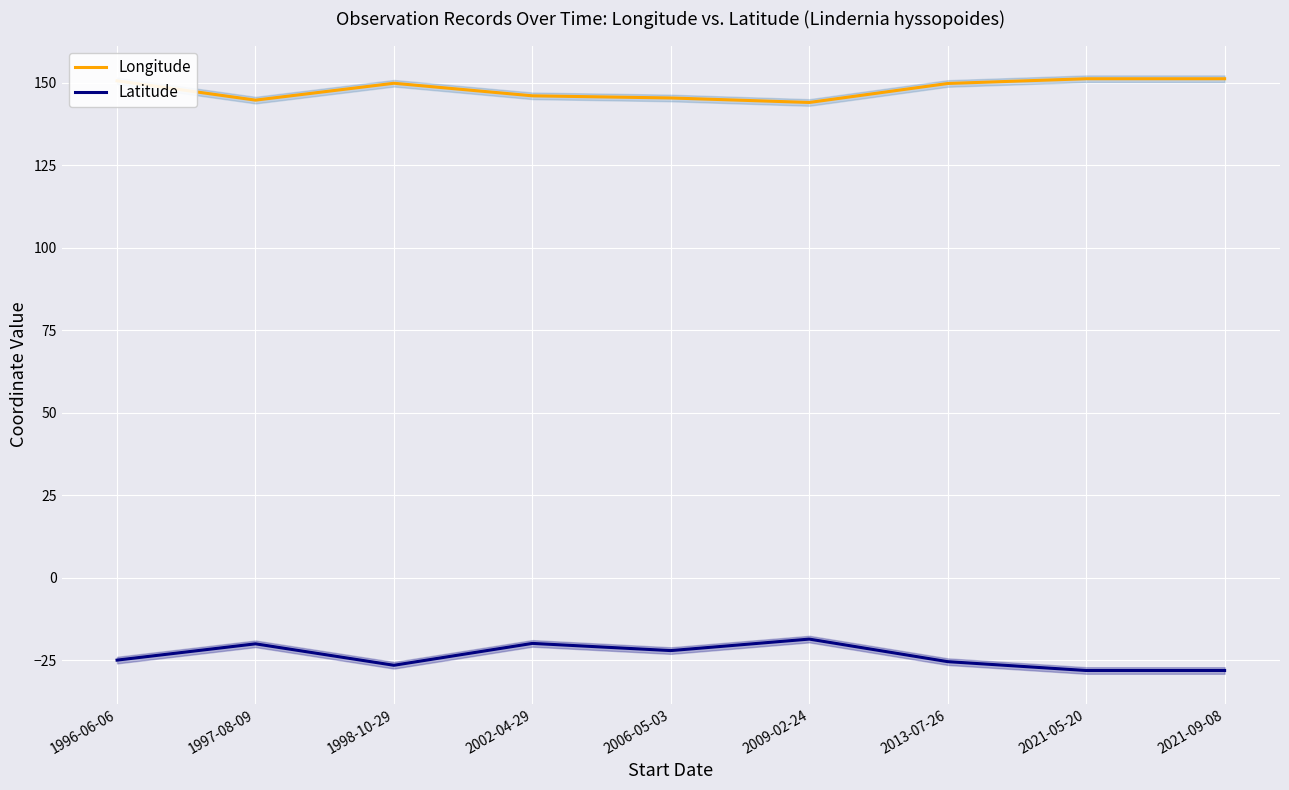

What is the total value across all series at 2021-09-08?

123.2